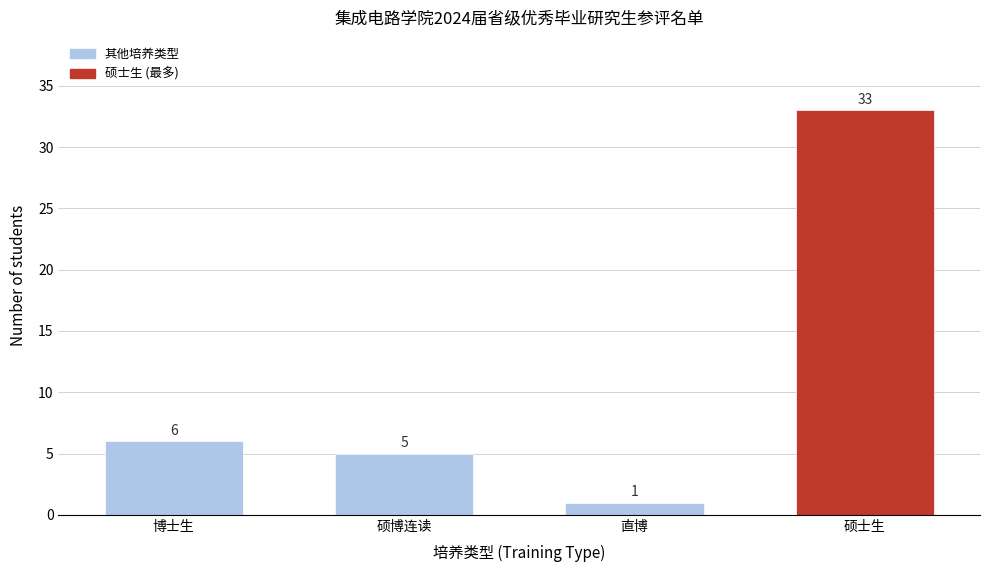

Reading left to right, transcribe all the data shown in this chart.

博士生=6	硕博连读=5	直博=1	硕士生=33